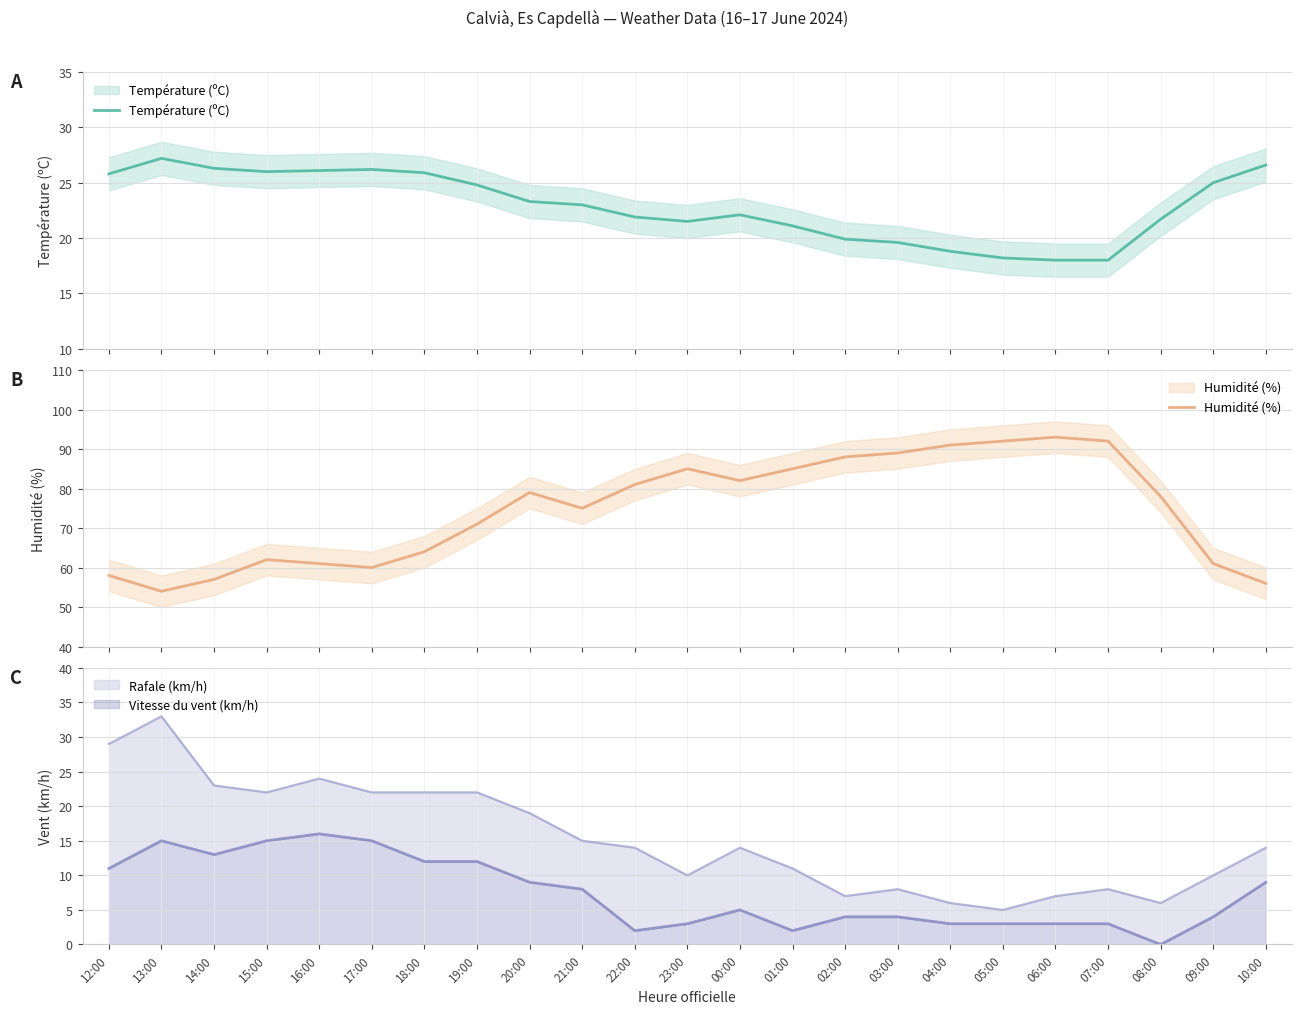

Which series has the largest total across all categories?

Humidité (%)